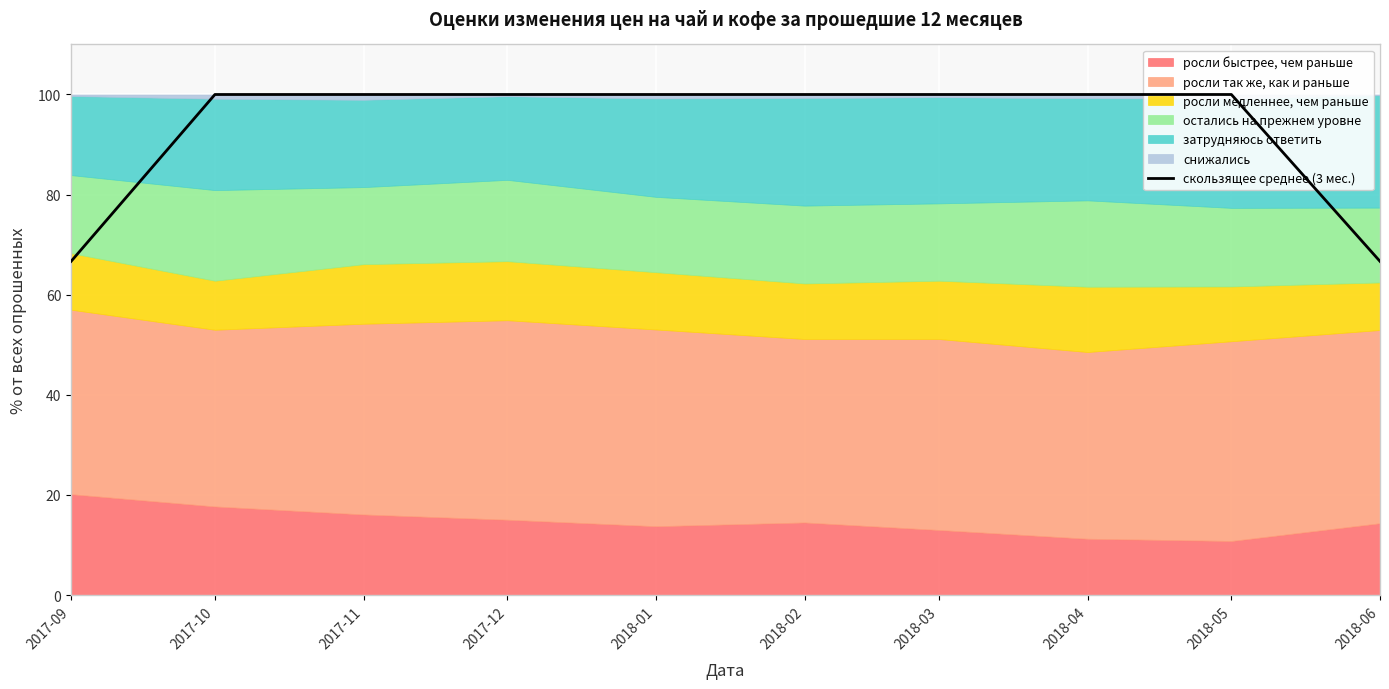

What is the difference between the maximum and second lowest values?

33.3